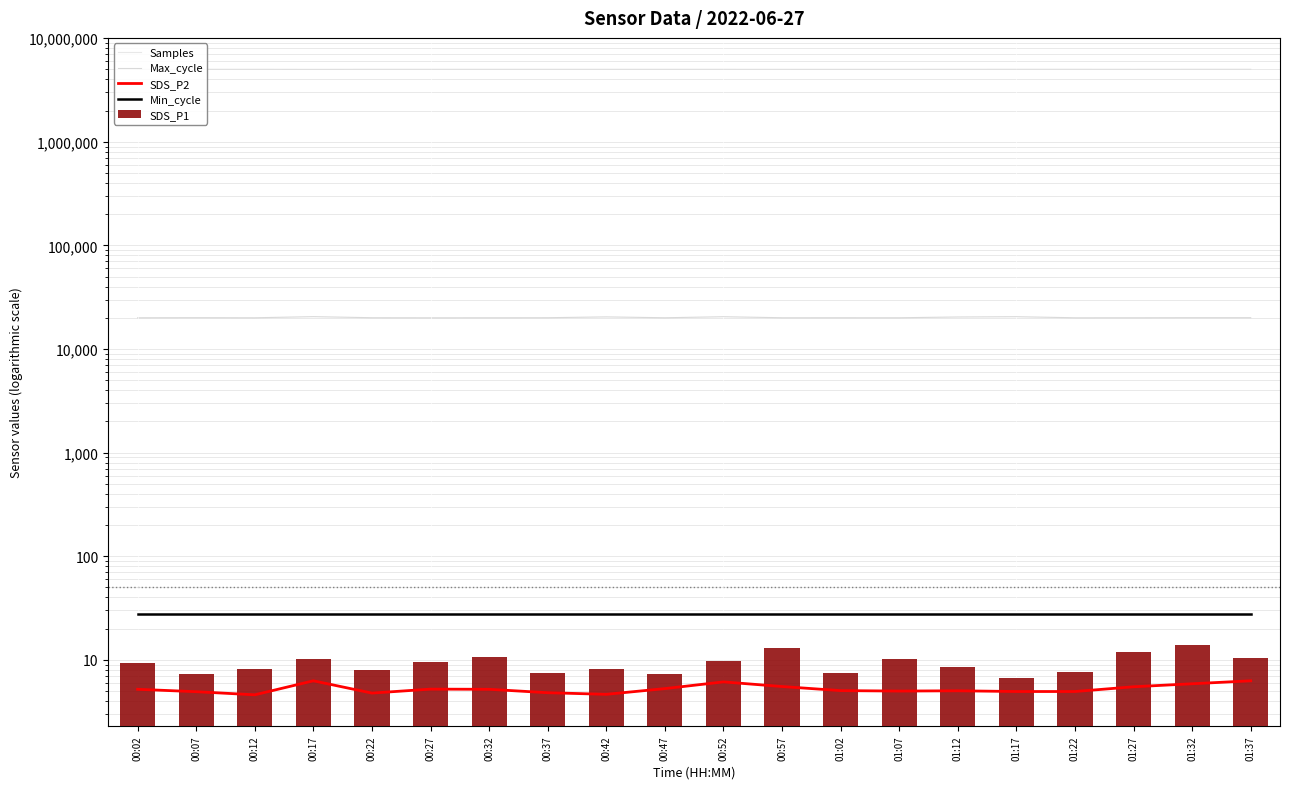

True or false: SDS_P1 has a value of 18.2 at 00:57.

False